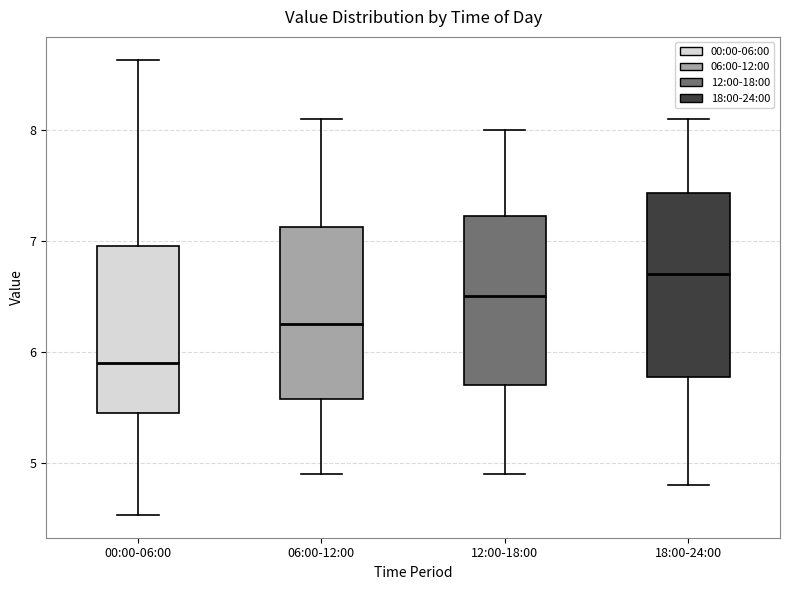

Where does the upper whisker of the box for 18:00-24:00 end on the y-axis? The values are not printed on the chart, so give them approximately, as read against the axis.

8.1